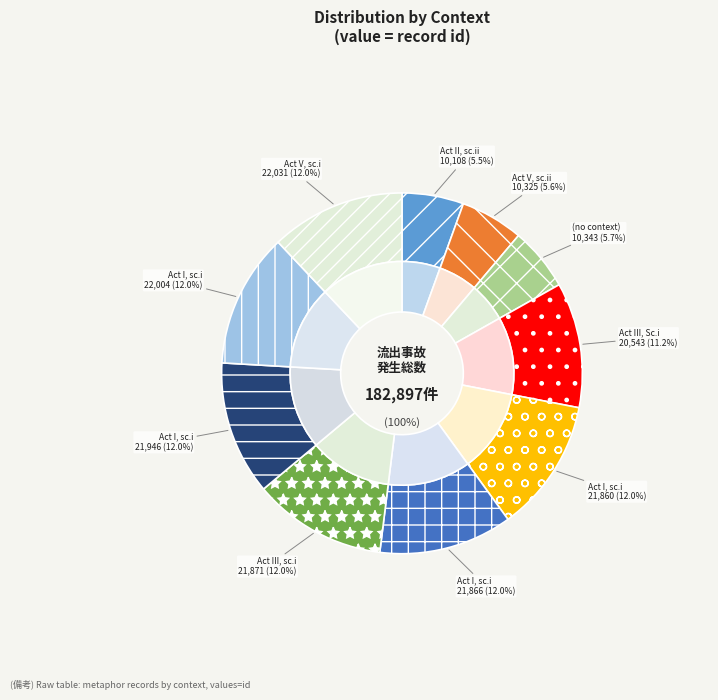

To the nearest percent, what is the difference between the Act III, scene i and Act III, Scene i slice percentages?

1%